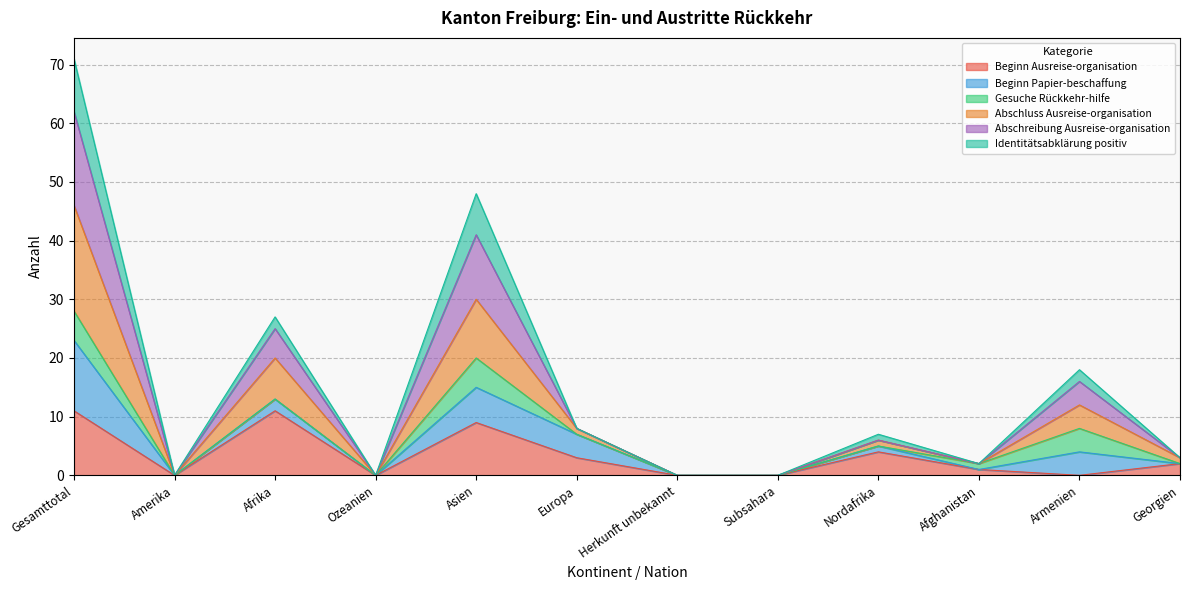

Which category has the lowest value in the Beginn Ausreise-organisation series?

Amerika